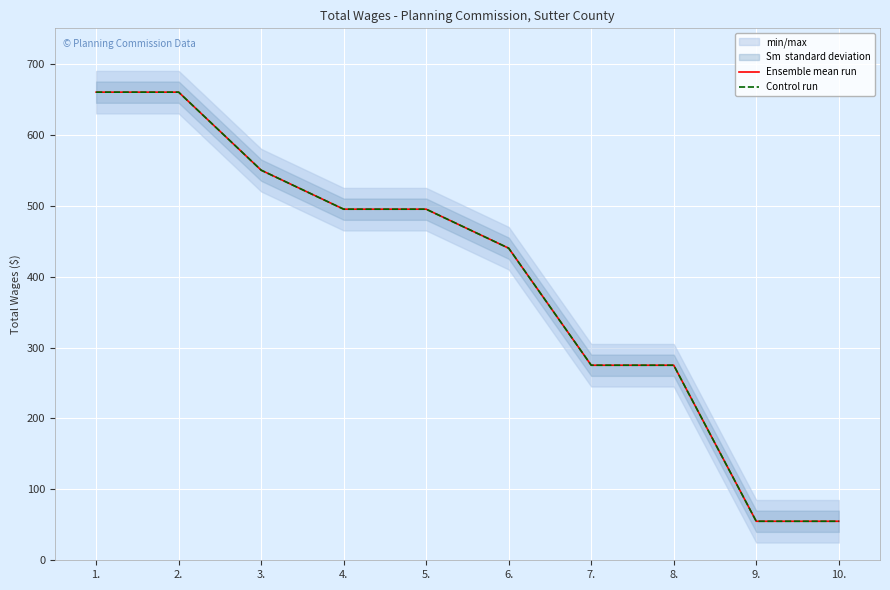

Reading right to left, extract all data points from this chart.

Ensemble mean run: 10.=55	9.=55	8.=275	7.=275	6.=440	5.=495	4.=495	3.=550	2.=660	1.=660
Control run: 10.=55	9.=55	8.=275	7.=275	6.=440	5.=495	4.=495	3.=550	2.=660	1.=660